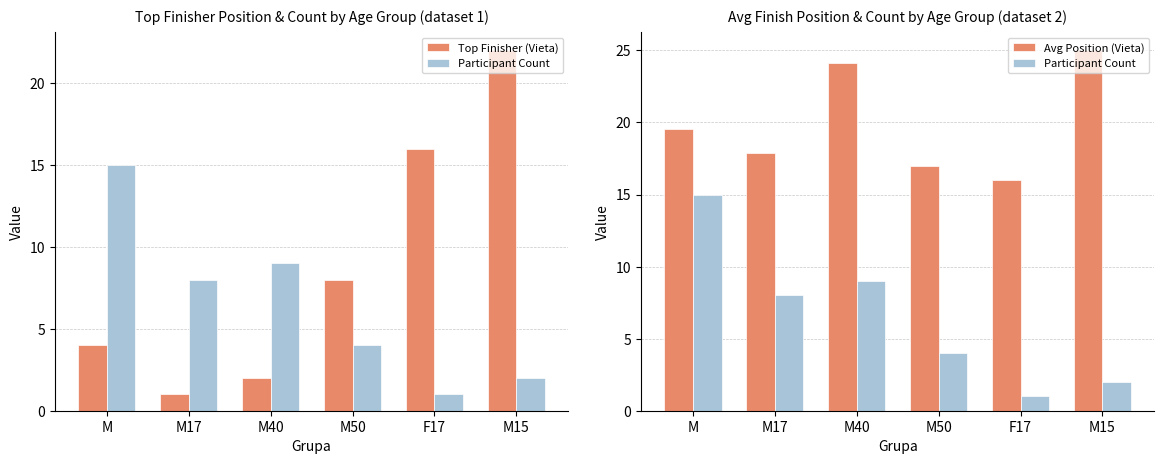

Reading right to left, list all the values displayed in this chart.

Top Finisher (Vieta): M15=22.0	F17=16.0	M50=8.0	M40=2.0	M17=1.0	M=4.0
Participant Count: M15=2.0	F17=1.0	M50=4.0	M40=9.0	M17=8.0	M=15.0
Avg Position (Vieta): M15=25.0	F17=16.0	M50=17.0	M40=24.1	M17=17.9	M=19.5